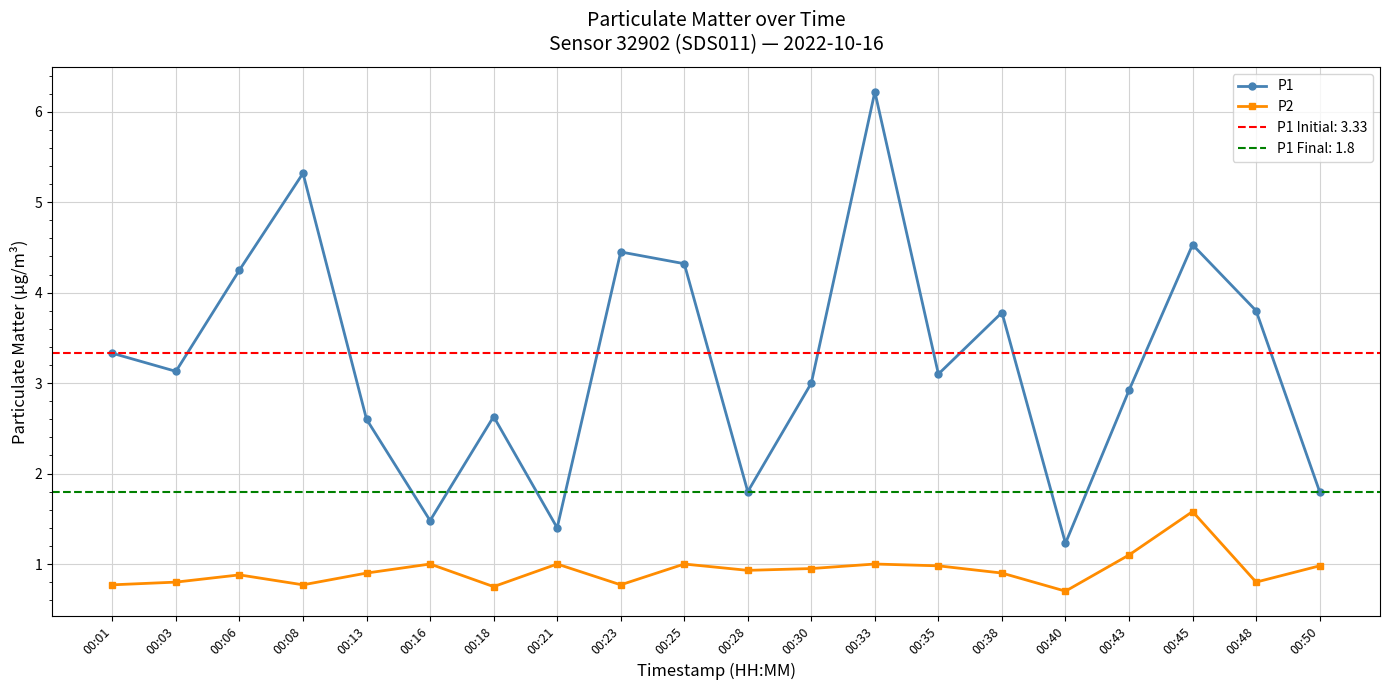

Rank the categories by P2 value from lowest to highest.

00:40, 00:18, 00:01, 00:08, 00:23, 00:03, 00:48, 00:06, 00:13, 00:38, 00:28, 00:30, 00:35, 00:50, 00:16, 00:21, 00:25, 00:33, 00:43, 00:45